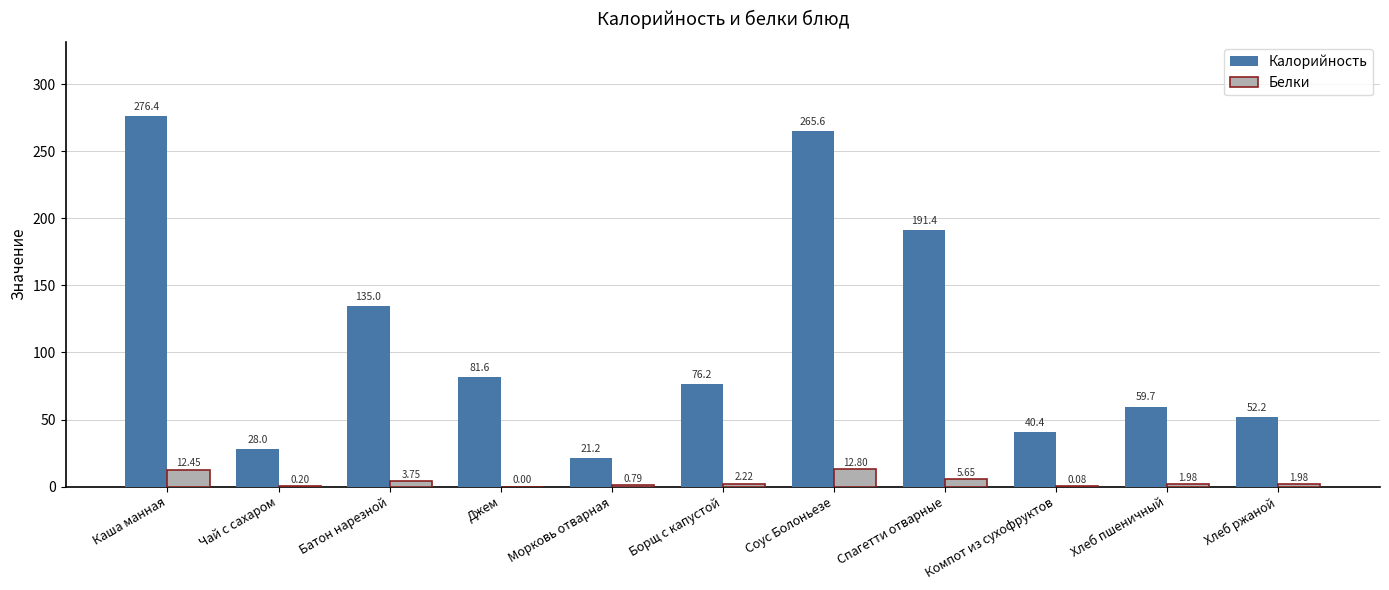

Which category has the highest value in the Калорийность series?

Каша манная